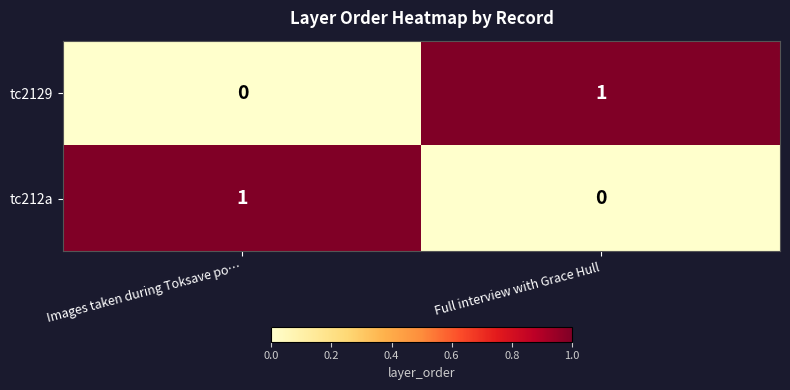

At which label is tc2129 closest to 0?

Images taken during Toksave po…